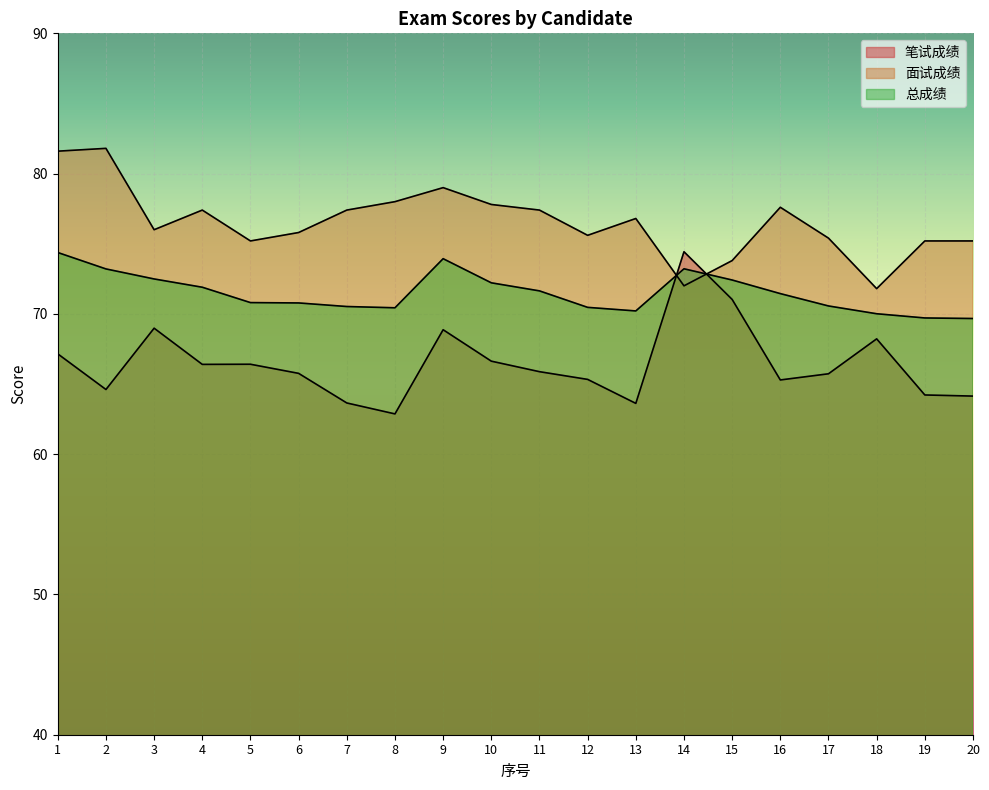

What value does the 面试成绩 series have at 11?

77.4